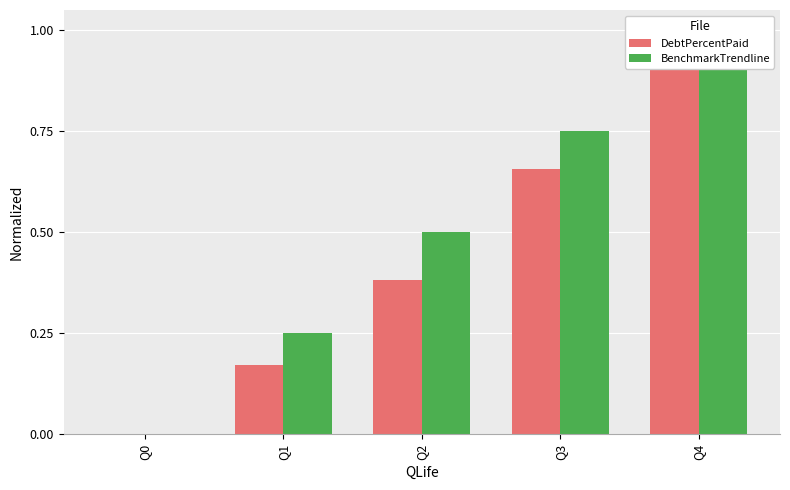

How many data points in BenchmarkTrendline are above 0?

4